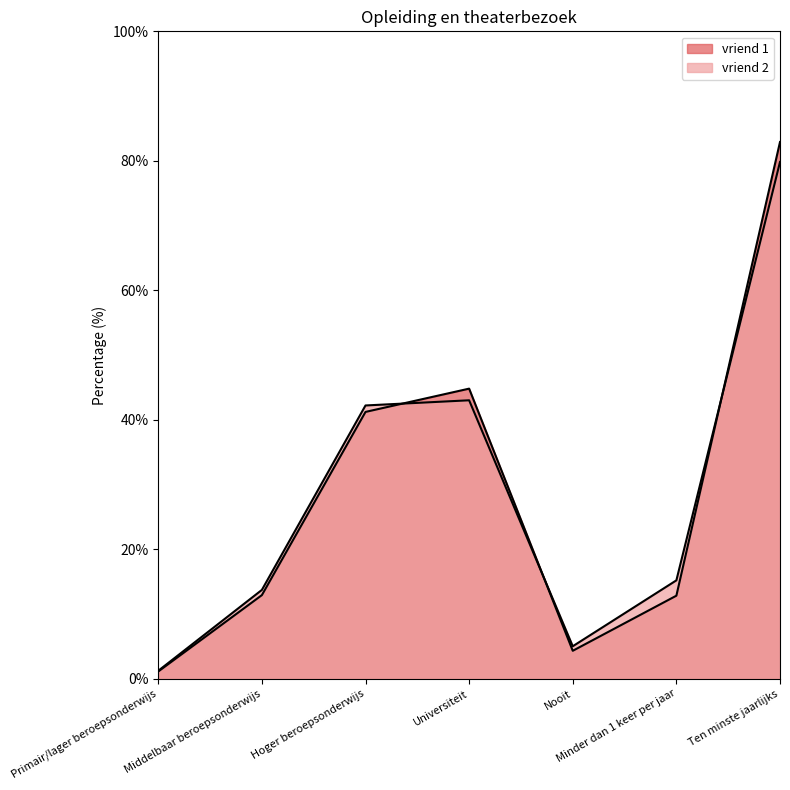

Reading right to left, list all the values displayed in this chart.

vriend 1: Ten minste jaarlijks=82.9	Minder dan 1 keer per jaar=12.8	Nooit=4.3	Universiteit=44.8	Hoger beroepsonderwijs=41.2	Middelbaar beroepsonderwijs=12.9	Primair/lager beroepsonderwijs=1.1
vriend 2: Ten minste jaarlijks=79.8	Minder dan 1 keer per jaar=15.2	Nooit=5.0	Universiteit=43.0	Hoger beroepsonderwijs=42.2	Middelbaar beroepsonderwijs=13.7	Primair/lager beroepsonderwijs=1.2